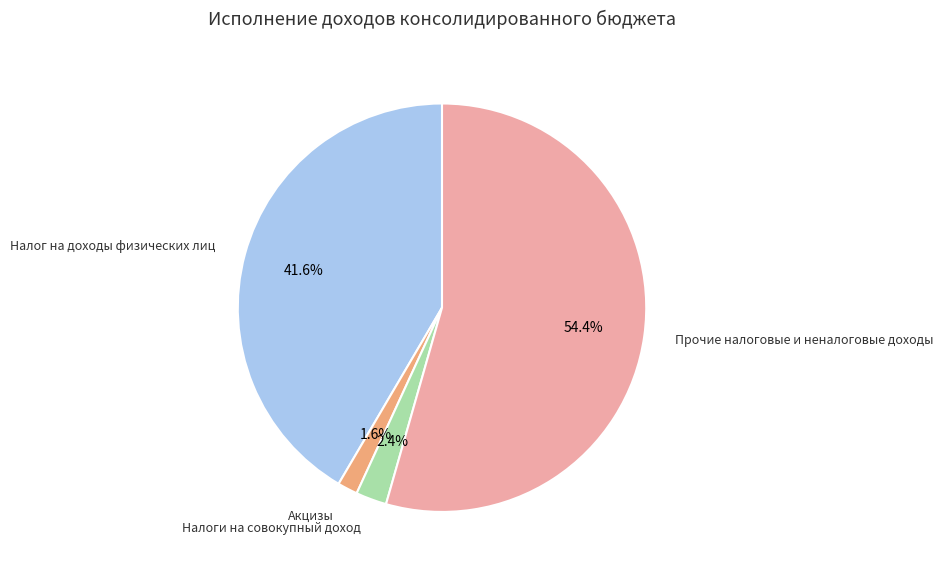

Is there any slice that represents more than half of the pie?

Yes